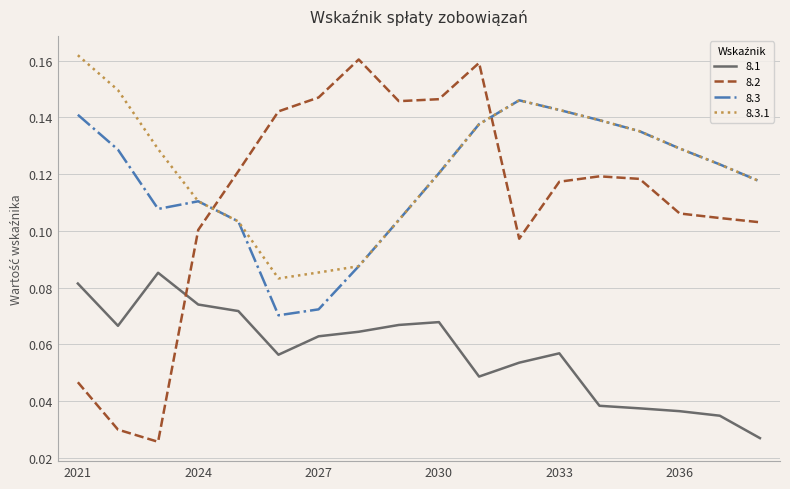

Which series ends up on top after the final intersection of 8.2 and 8.3.1?

8.3.1